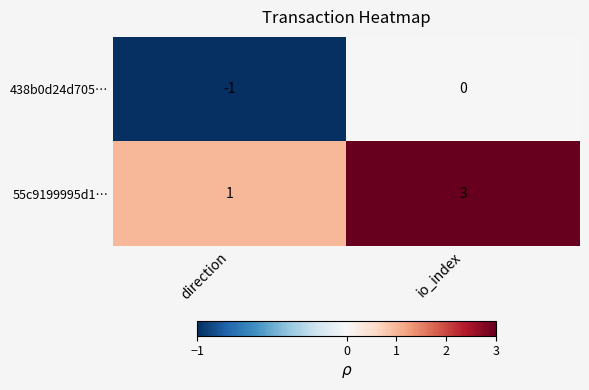

What is the sum of the 55c9199995d1… values at io_index and direction?

4